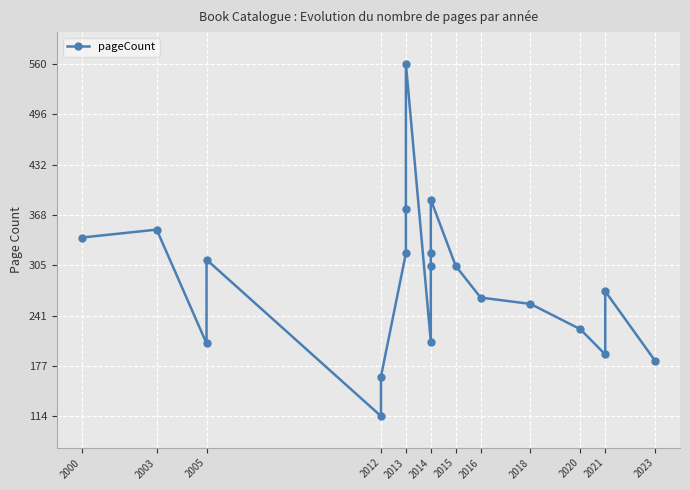

What is the smallest value displayed?

114